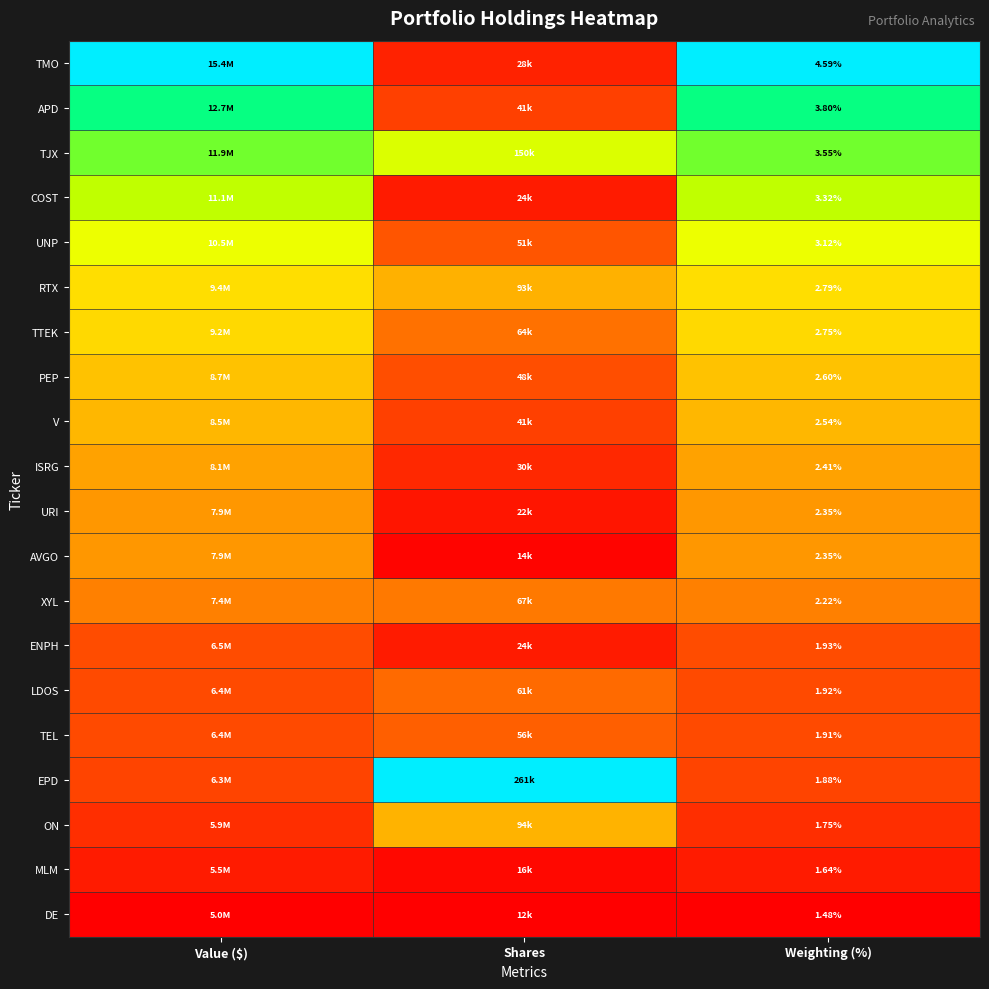

Is the value of TMO at Weighting (%) greater than the value of APD at Weighting (%)?

Yes